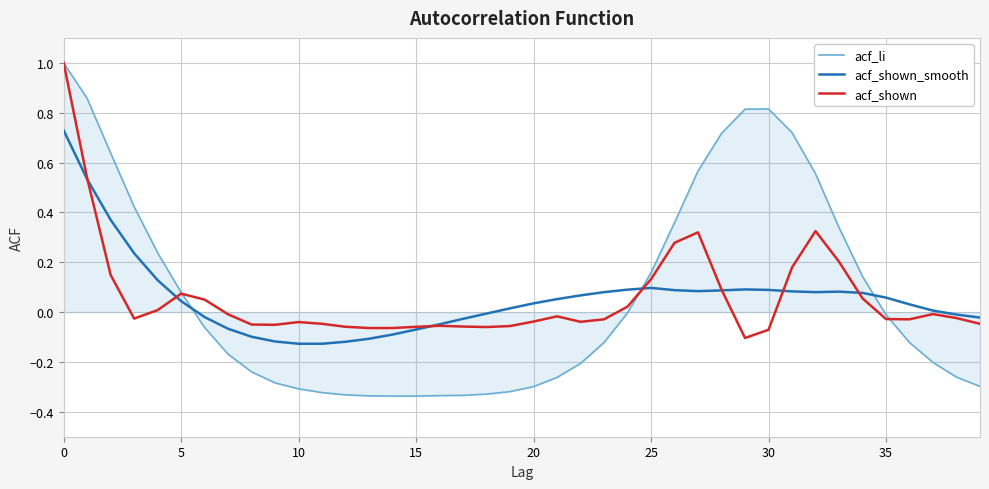

What are all the series names shown in the legend?

acf_li, acf_shown_smooth, acf_shown